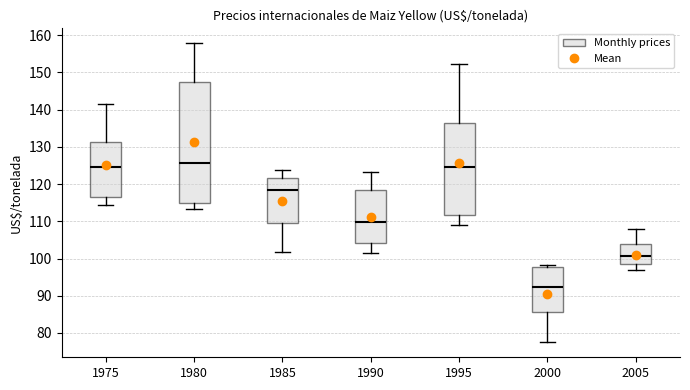

Where does the upper whisker of the box at x = 1975 end on the y-axis? The values are not printed on the chart, so give them approximately, as read against the axis.

142